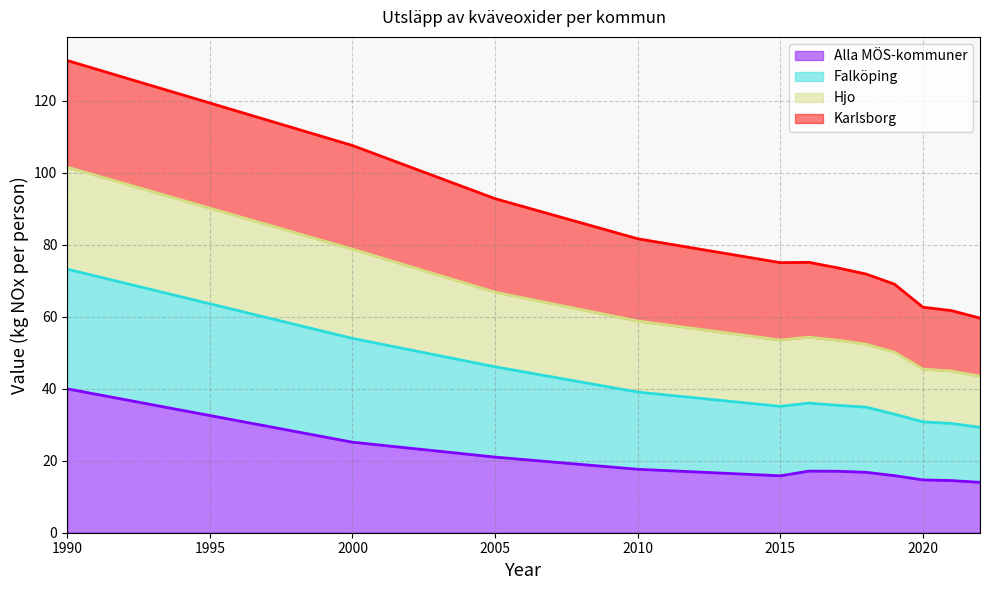

Is the value of Hjo at 2016 greater than the value of Alla MÖS-kommuner at 2017?

Yes